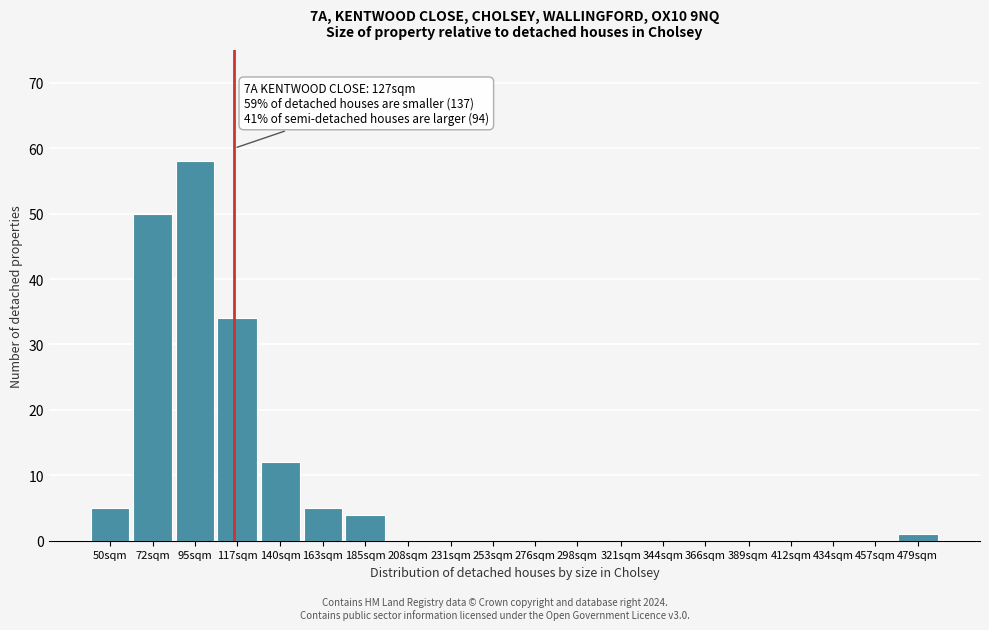

Reading right to left, transcribe all the data shown in this chart.

479sqm=1	457sqm=0	434sqm=0	412sqm=0	389sqm=0	366sqm=0	344sqm=0	321sqm=0	298sqm=0	276sqm=0	253sqm=0	231sqm=0	208sqm=0	185sqm=4	163sqm=5	140sqm=12	117sqm=34	95sqm=58	72sqm=50	50sqm=5